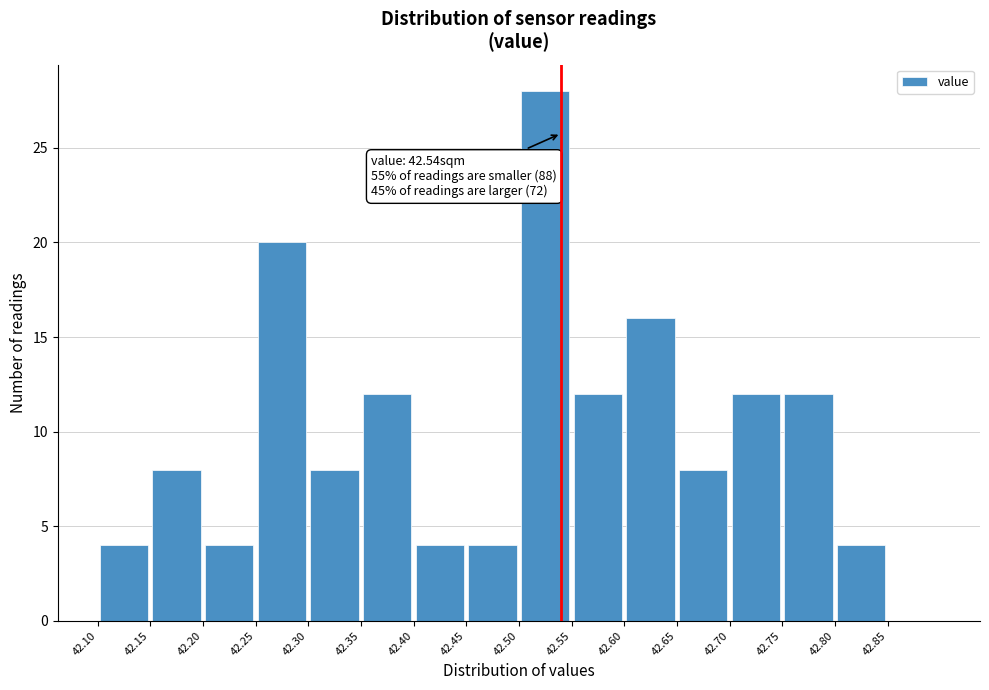

Which range on the x-axis has the tallest bar?

42.50 to 42.55